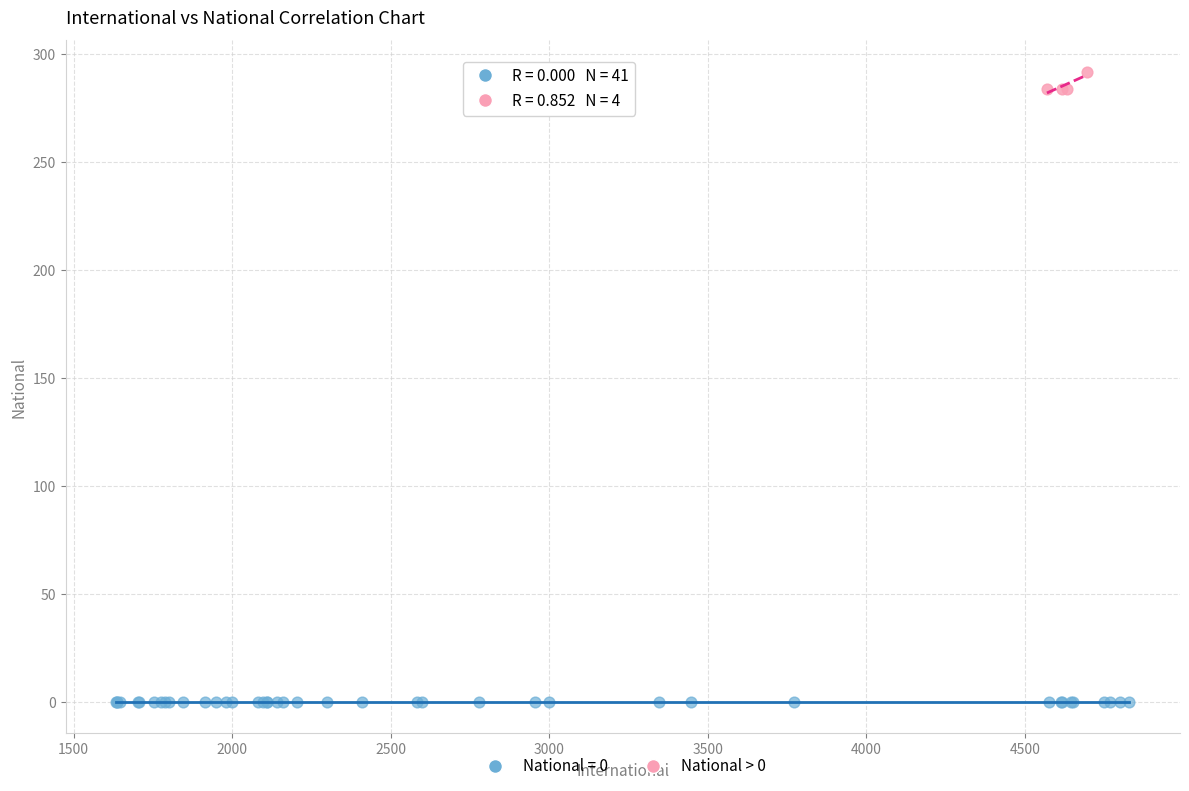

Which series contains the highest Y value?

National > 0